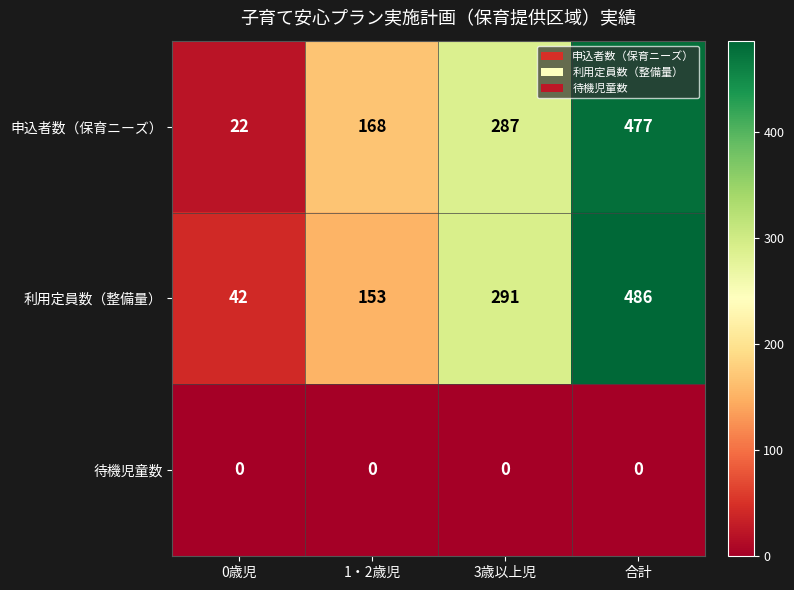

Is it true that 申込者数（保育ニーズ） equals 101 at 1・2歳児?

False